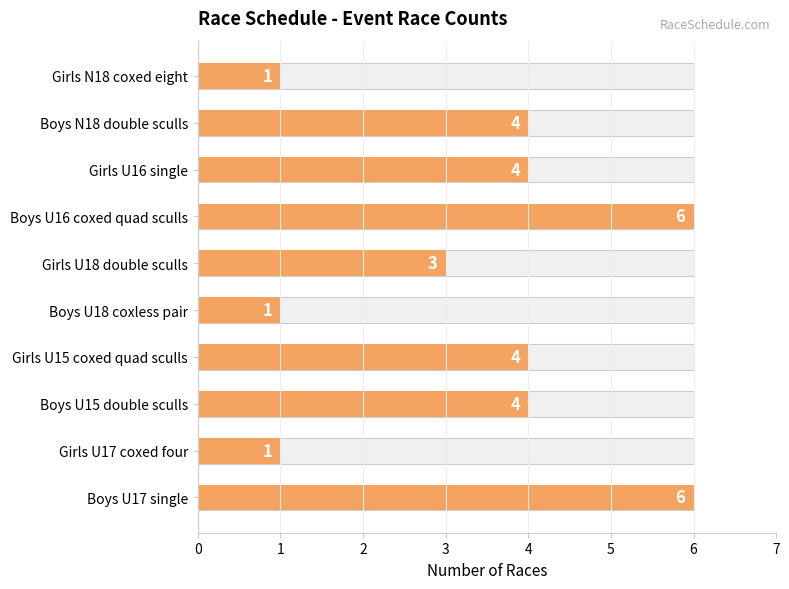

What is the change in value from 0 to 8?

-2